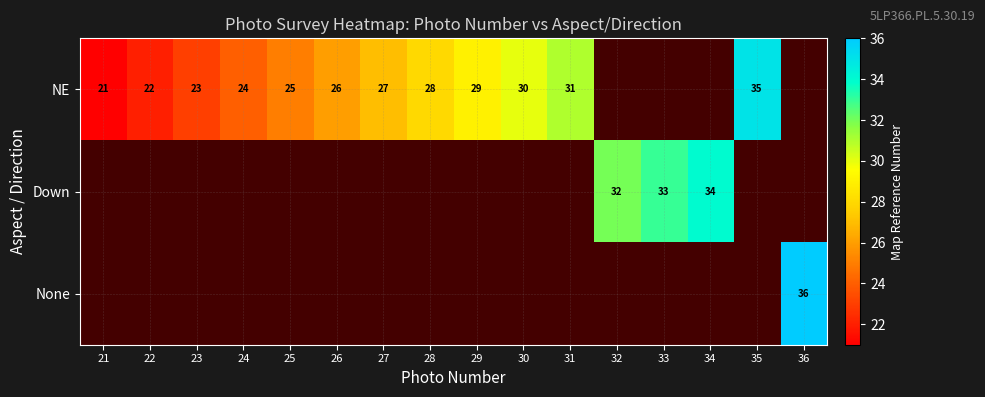

The NE series shows 8 at 21. True or false?

False